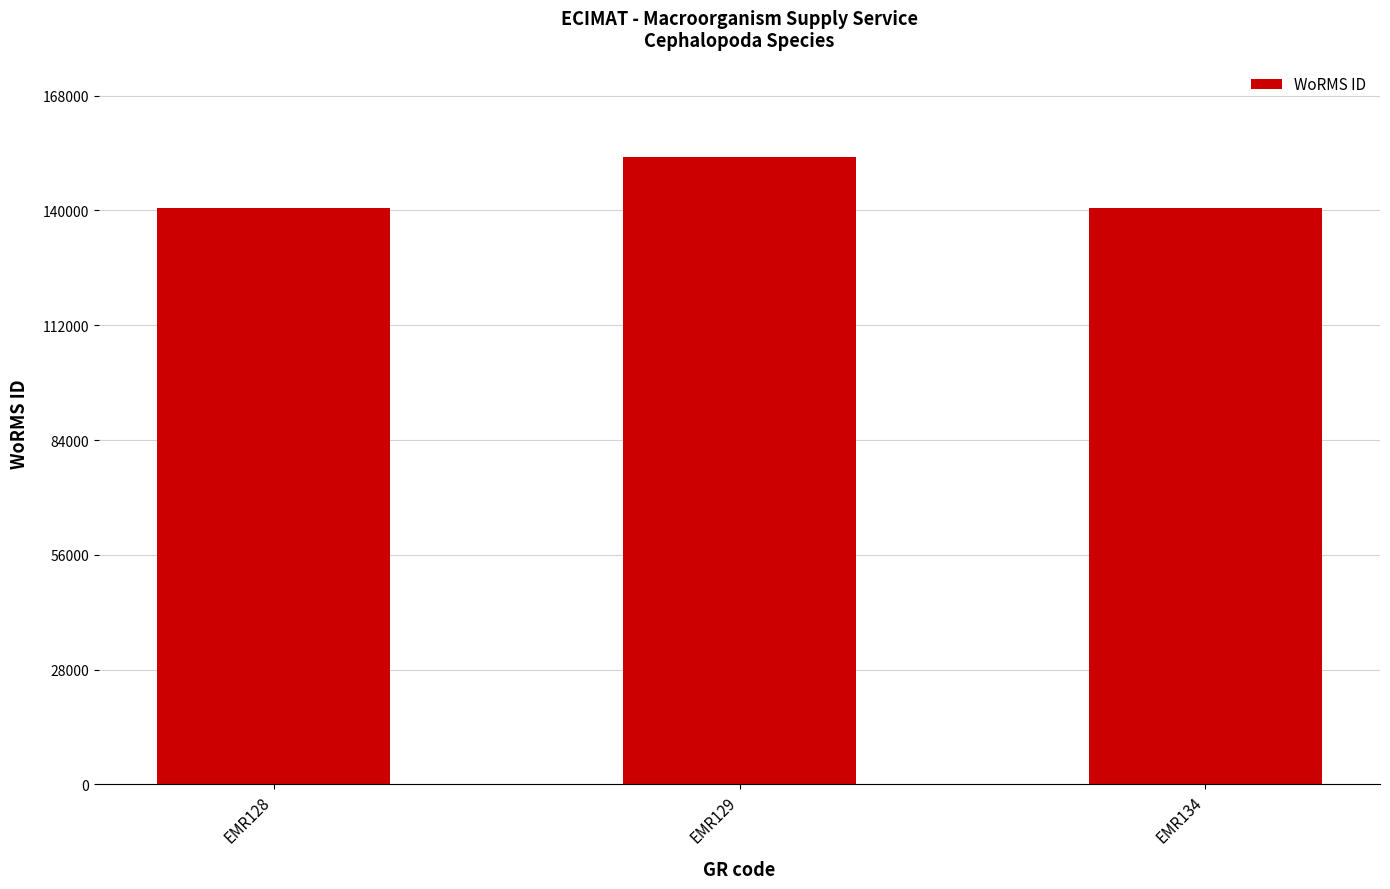

What is the sum of all values?

434333